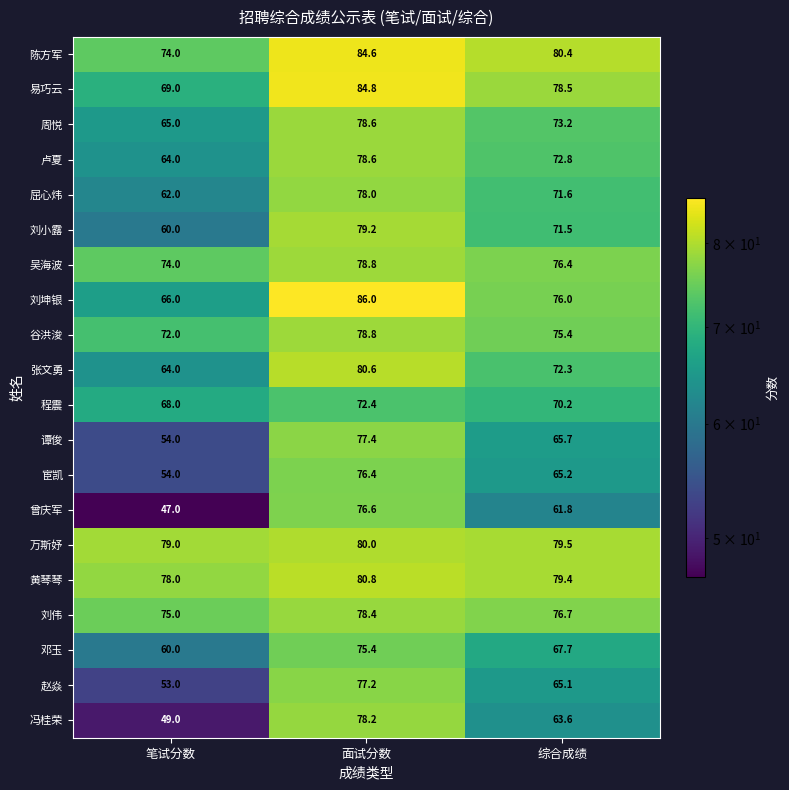

Which series has the largest total across all categories?

陈方军